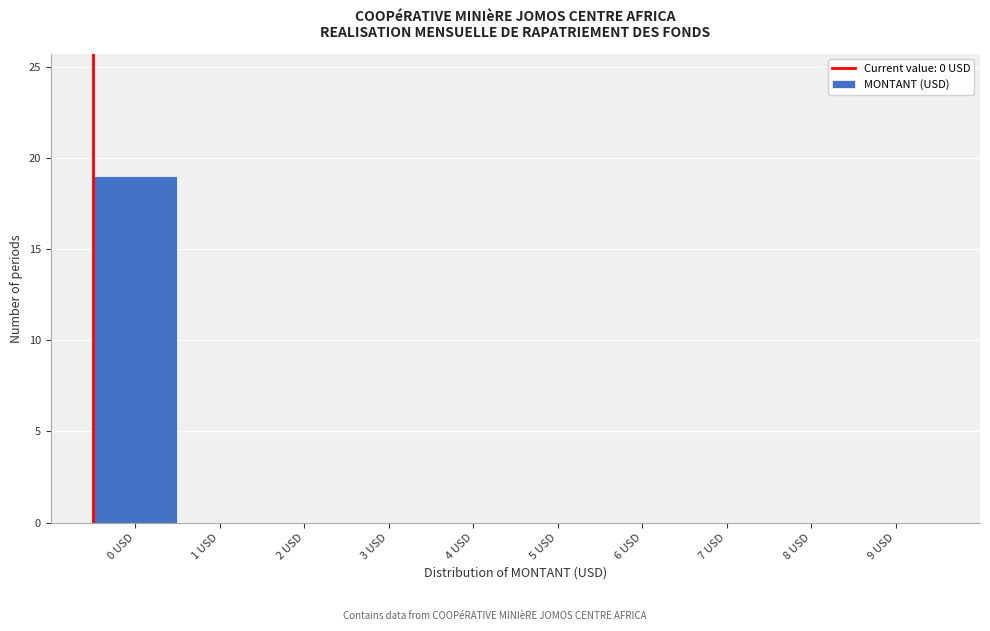

Reading left to right, transcribe all the data shown in this chart.

0 USD=19	1 USD=0	2 USD=0	3 USD=0	4 USD=0	5 USD=0	6 USD=0	7 USD=0	8 USD=0	9 USD=0